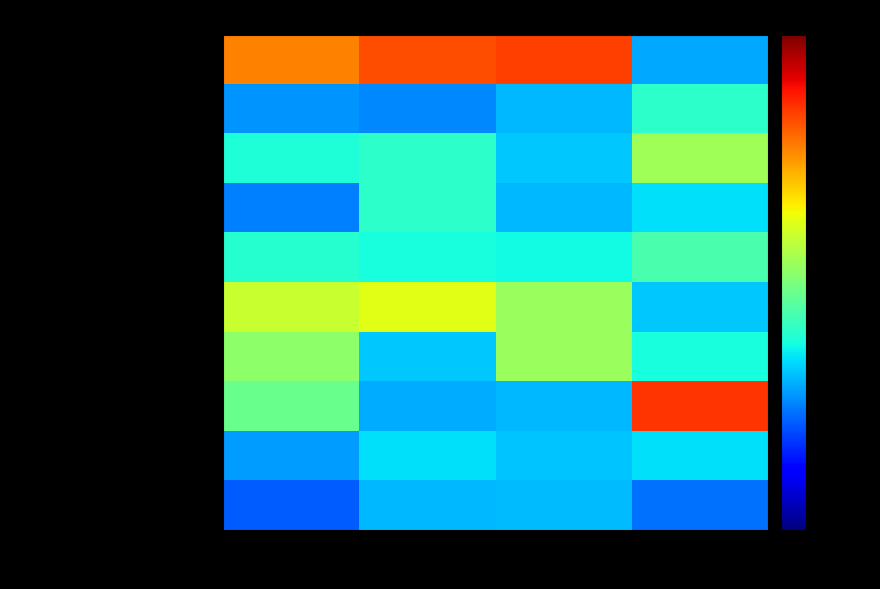

Which series has the widest spread of values?

Компот из кураги